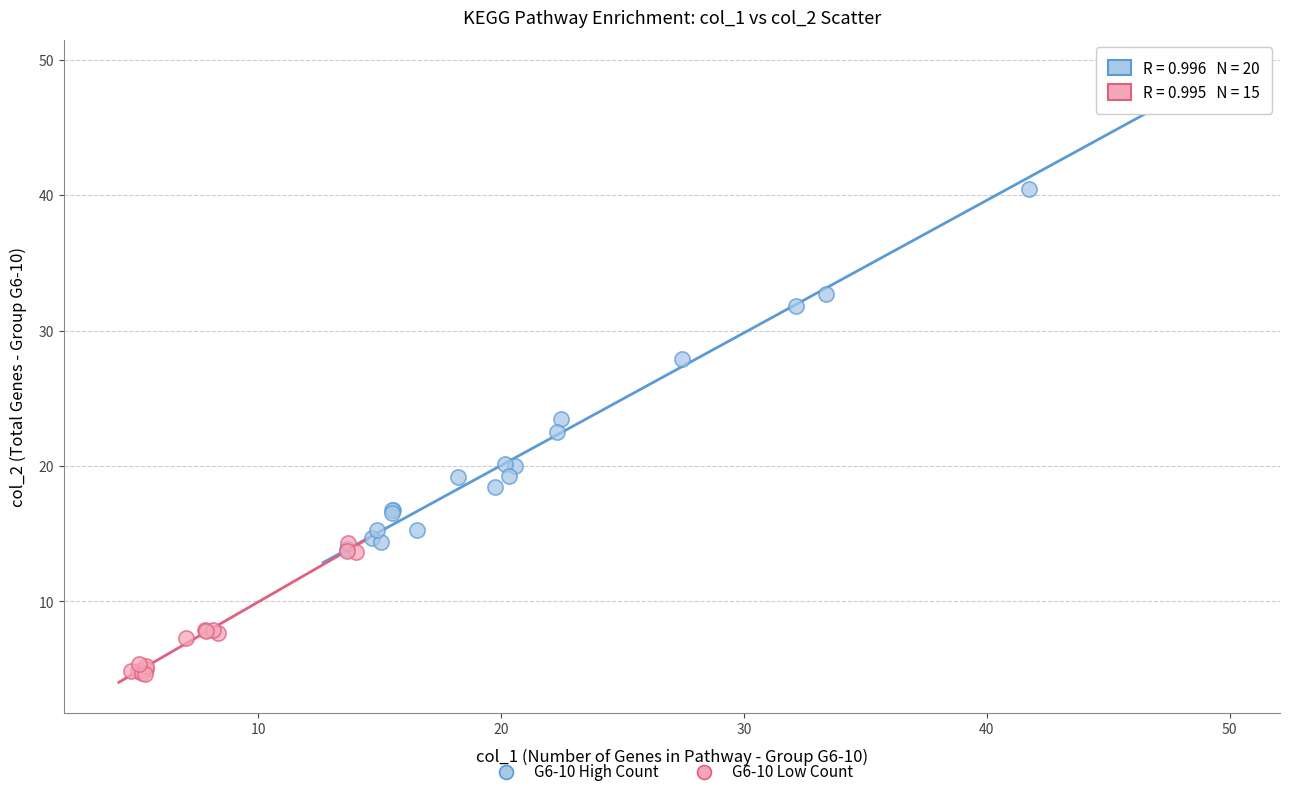

Which series reaches the maximum Y coordinate?

G6-10 High Count